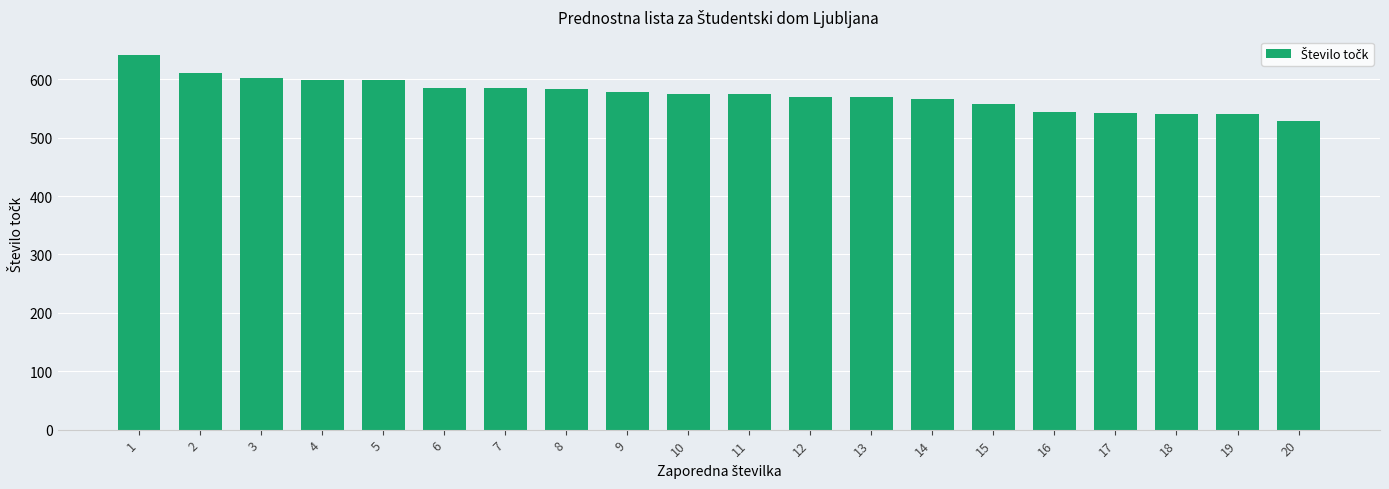

What is the value of the 7th bar from the left?

585